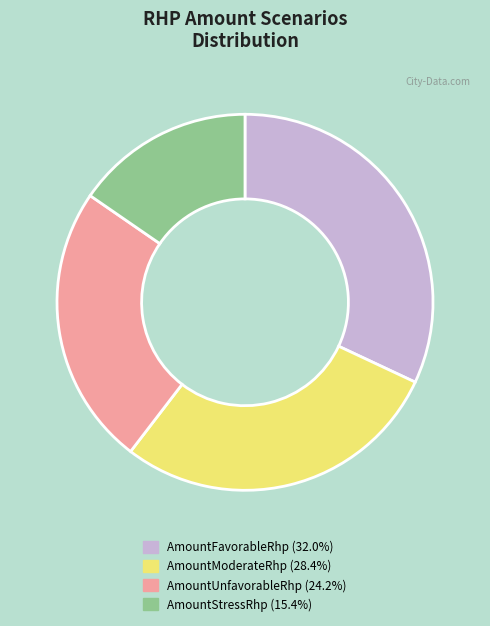

Does any single category account for the majority?

No